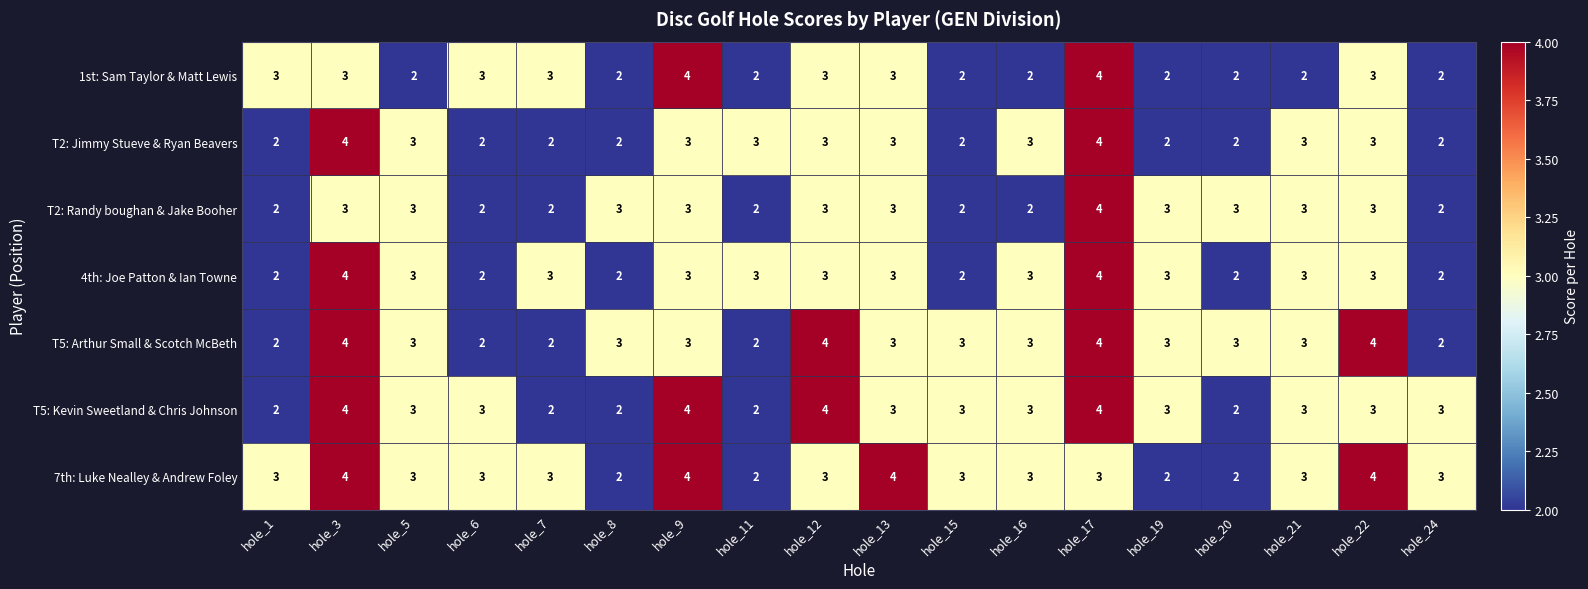

What is the difference between the highest and lowest values at hole_24?

1